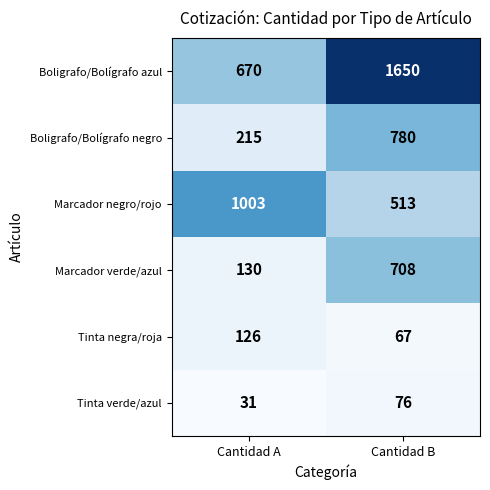

Rank the series at Cantidad A from lowest to highest value.

Tinta verde/azul, Tinta negra/roja, Marcador verde/azul, Boligrafo/Bolígrafo negro, Boligrafo/Bolígrafo azul, Marcador negro/rojo